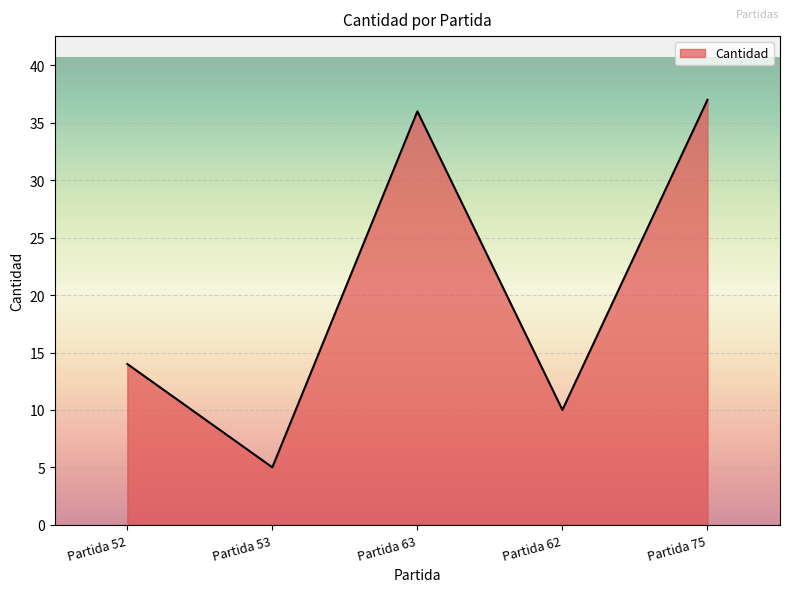

What is the average value?

20